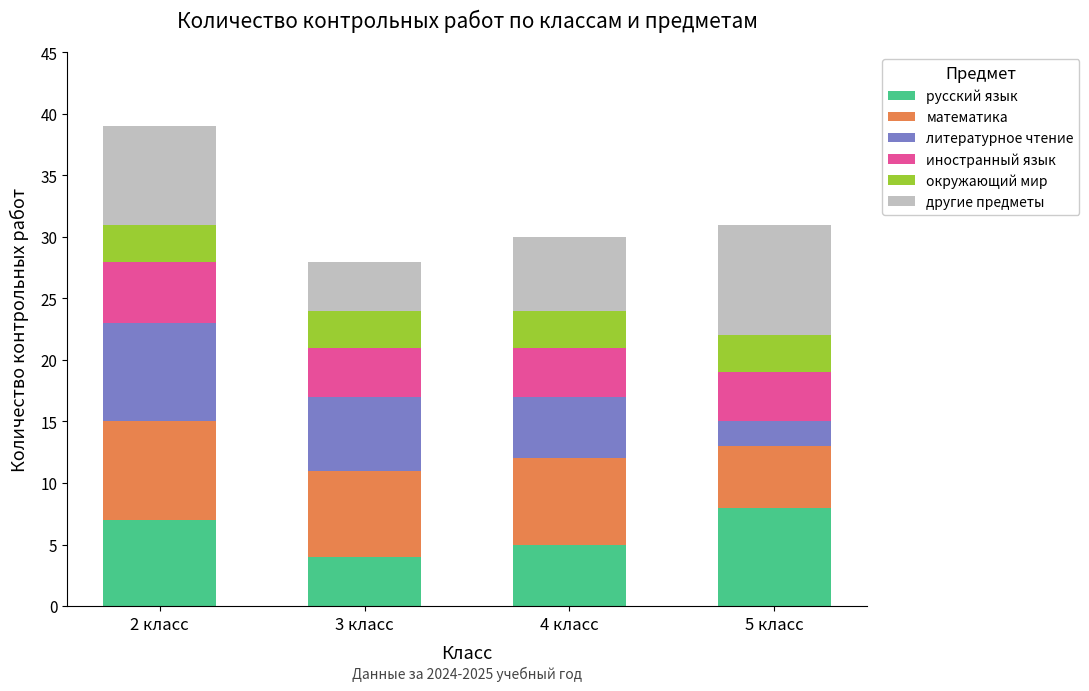

At which category is the sum across all series the highest?

2 класс